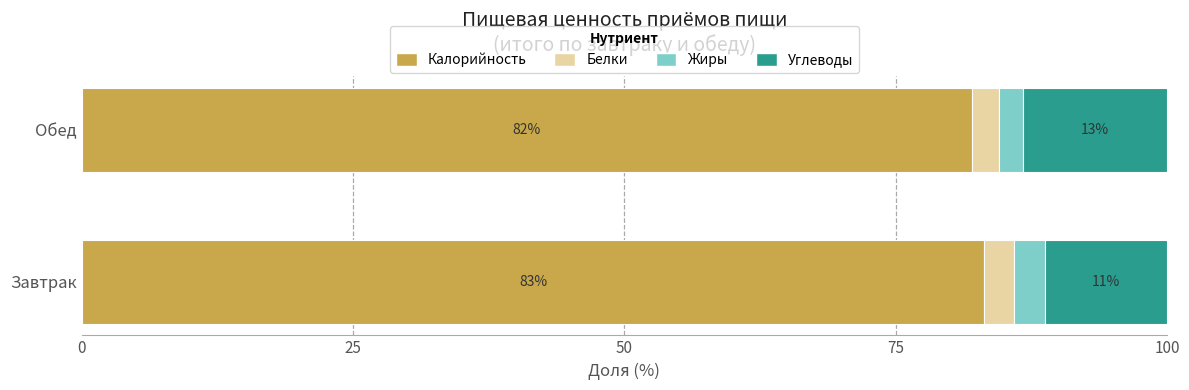

What is the highest value of the Калорийность series?

83.2